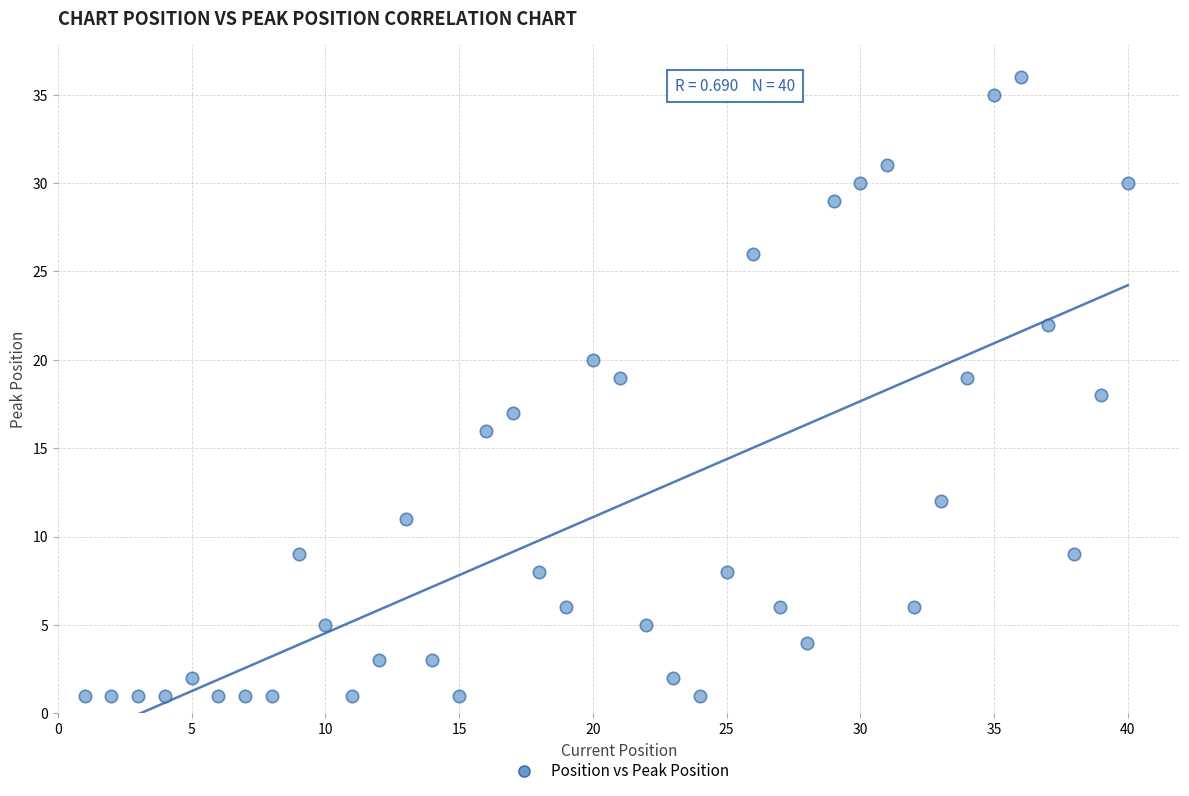

What is the range of X values (max minus min)?

39